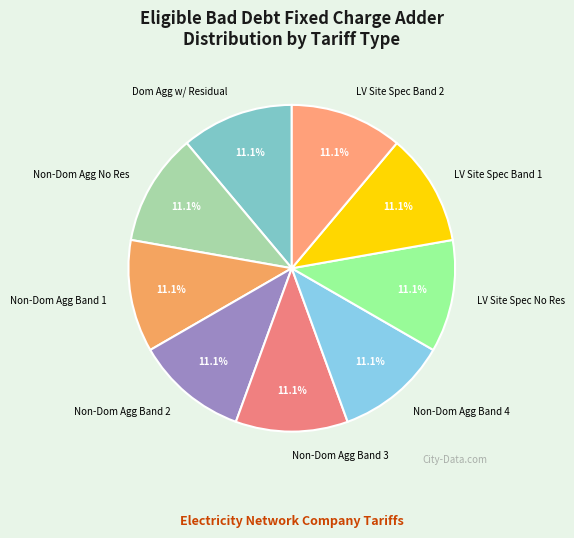

Does LV Site Spec Band 2 represent more than half of the total?

No